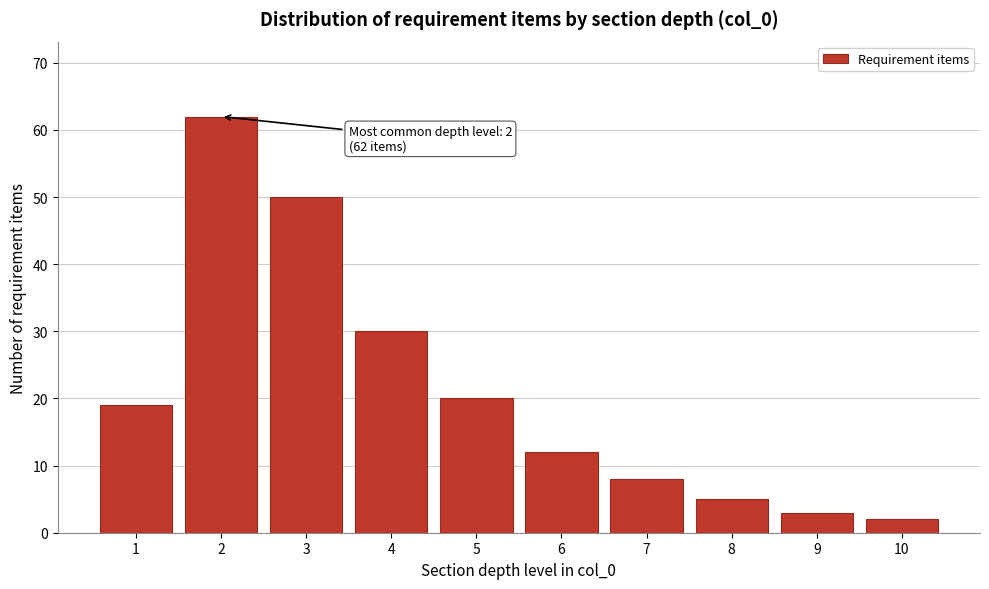

Reading left to right, list all the values displayed in this chart.

1=19	2=62	3=50	4=30	5=20	6=12	7=8	8=5	9=3	10=2